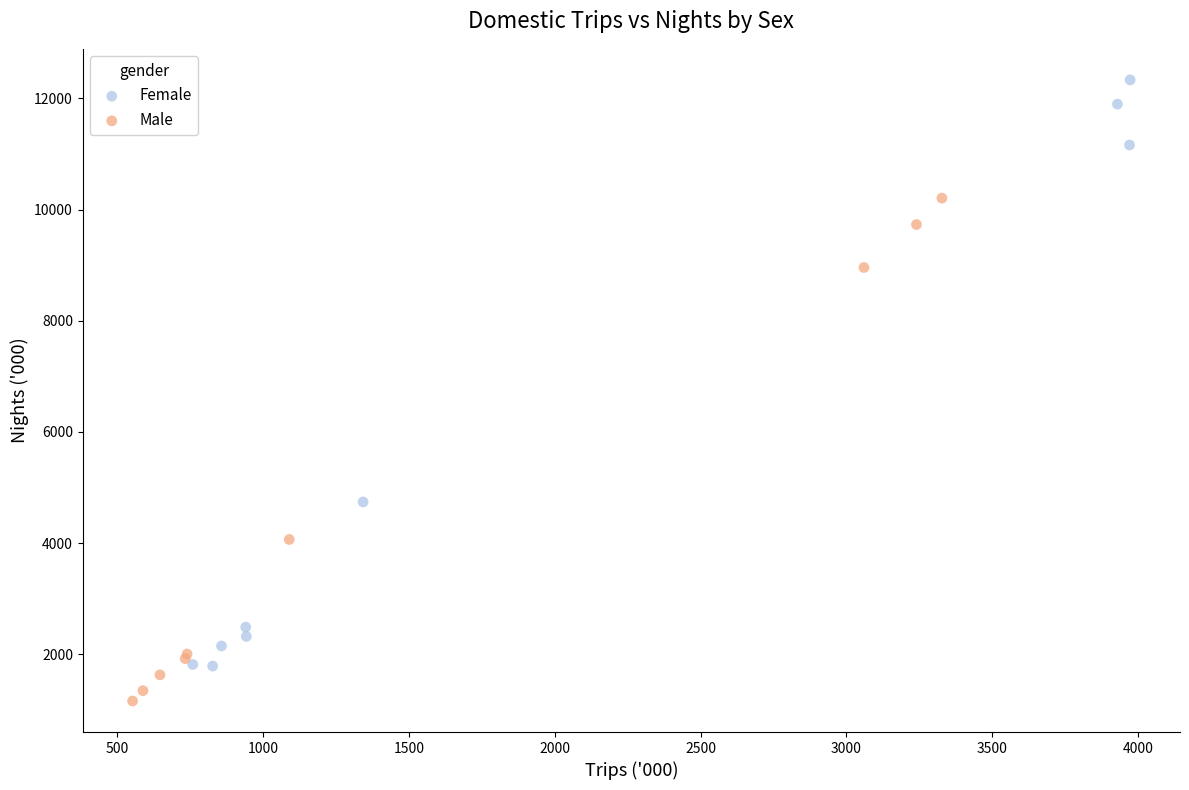

What are all the series names shown in the legend?

Female, Male